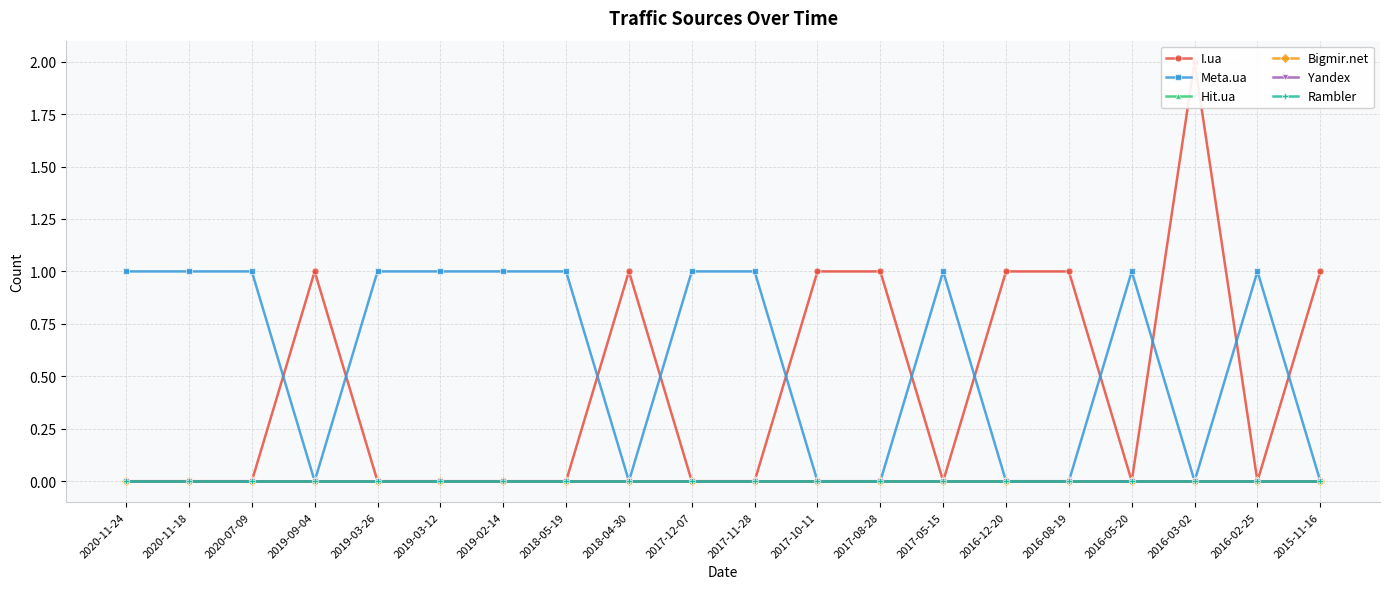

What are all the series names shown in the legend?

I.ua, Meta.ua, Hit.ua, Bigmir.net, Yandex, Rambler